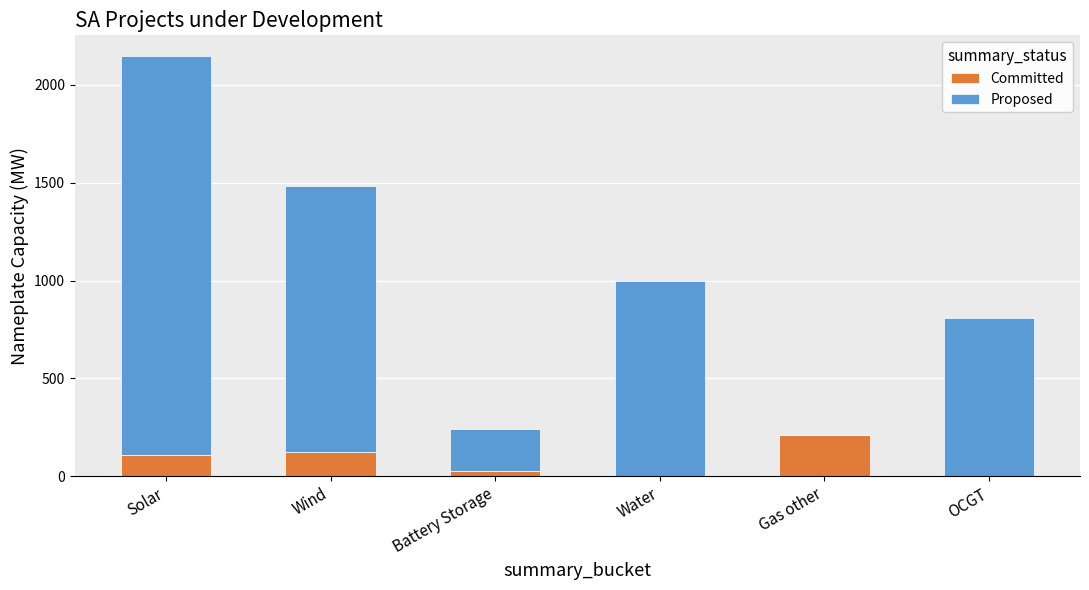

Reading left to right, what are the values for Committed?

Solar=110.0	Wind=126.0	Battery Storage=25.0	Water=0.0	Gas other=210.0	OCGT=0.0